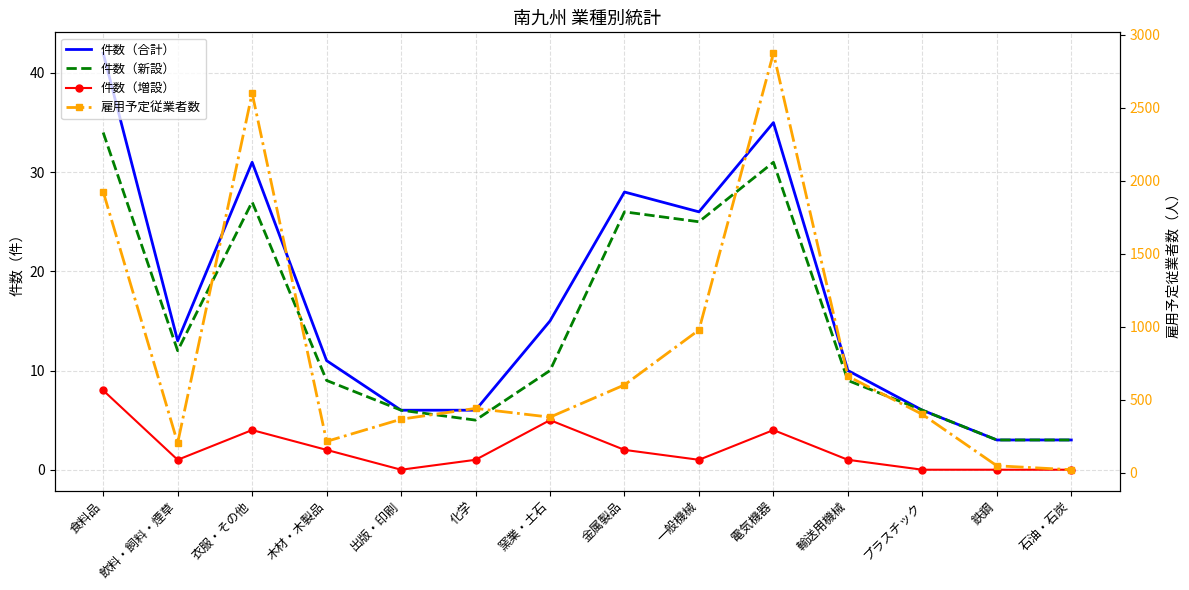

Which series has the largest range (max minus min)?

雇用予定従業者数